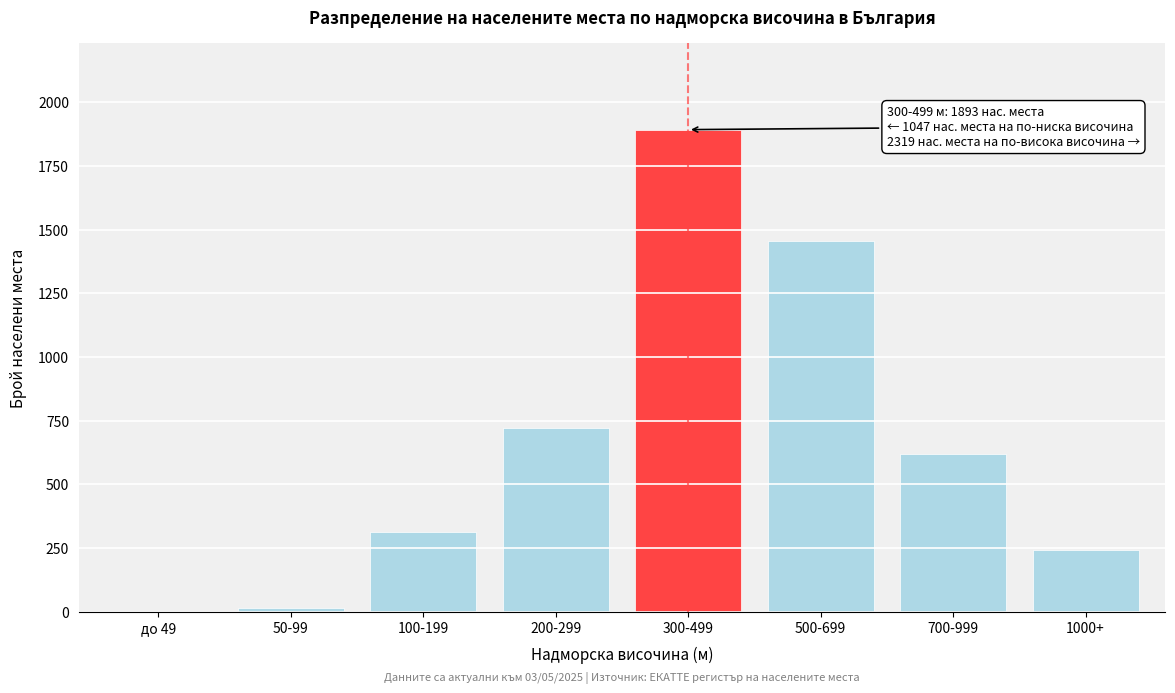

Reading left to right, list all the values displayed in this chart.

до 49=0	50-99=14	100-199=312	200-299=721	300-499=1893	500-699=1456	700-999=621	1000+=242